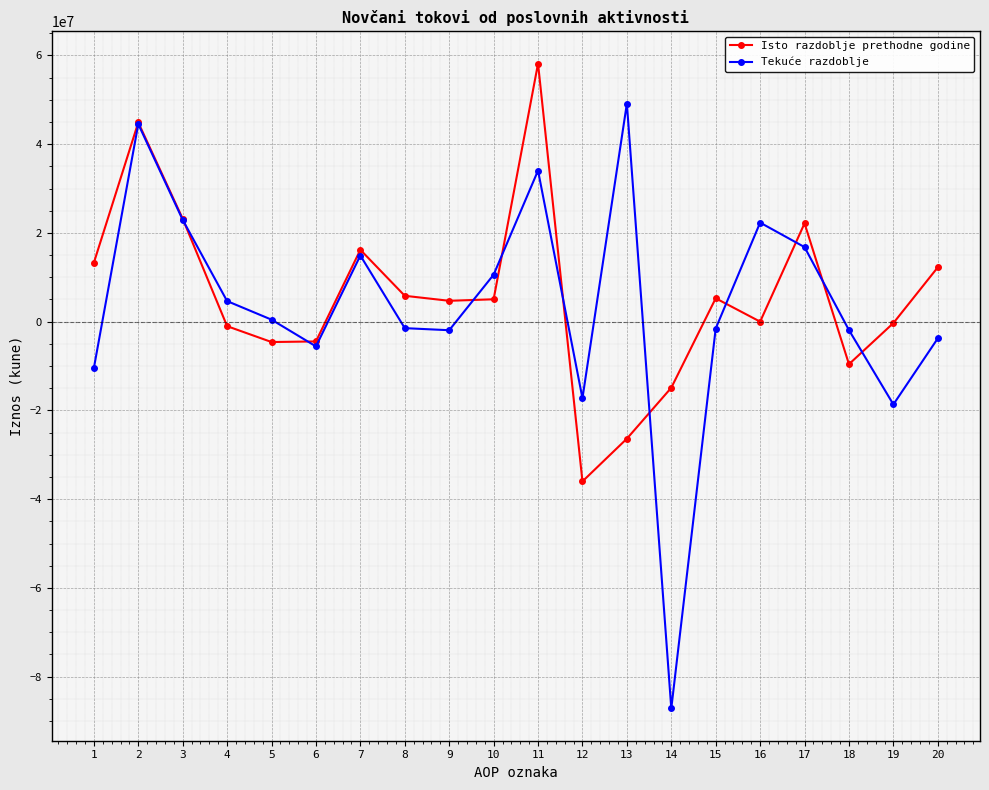

How many data points in Isto razdoblje prethodne godine are less than 5040667?

10